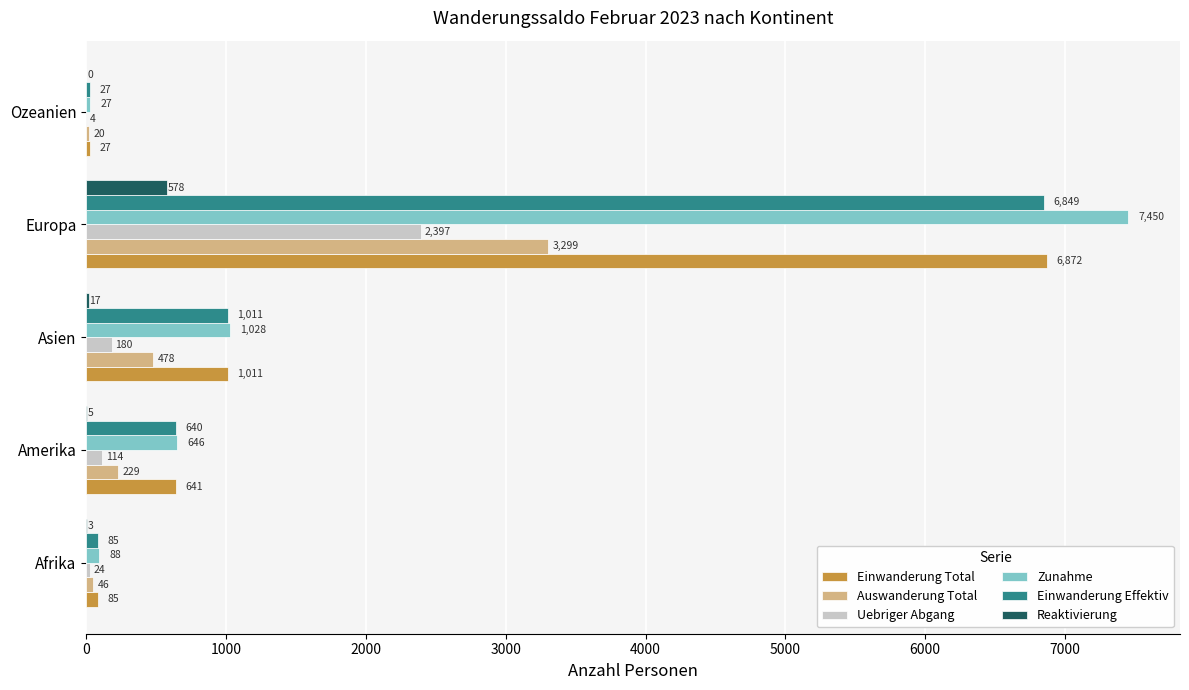

How many series are shown in this chart?

6